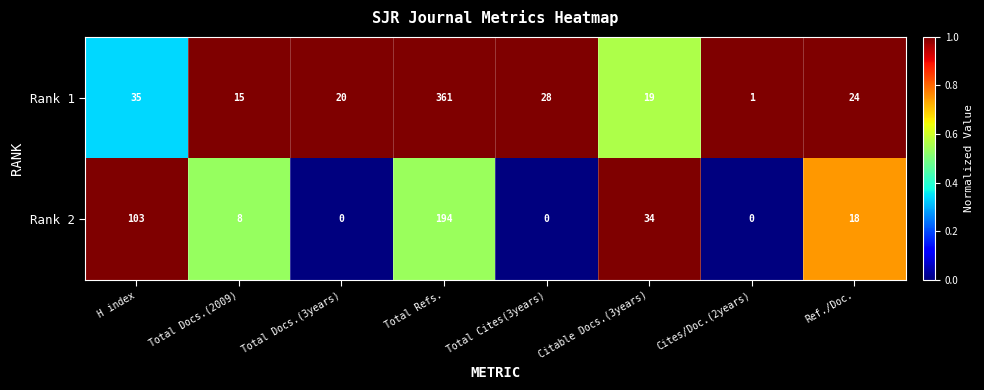

At how many categories does at least one series exceed 0?

8